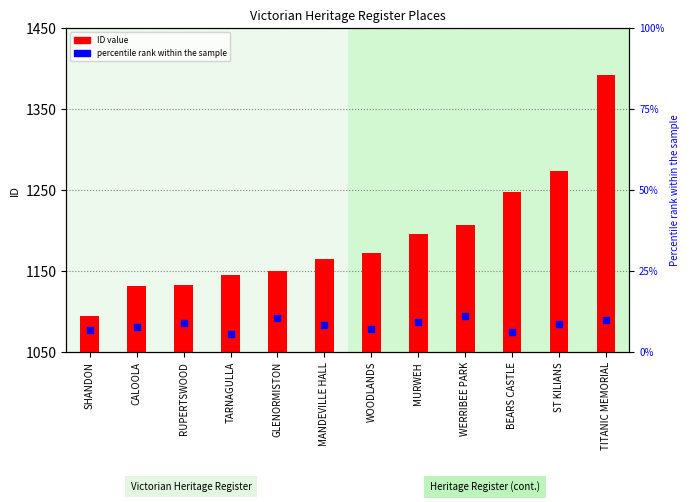

What are all the series names shown in the legend?

ID value, percentile rank within the sample